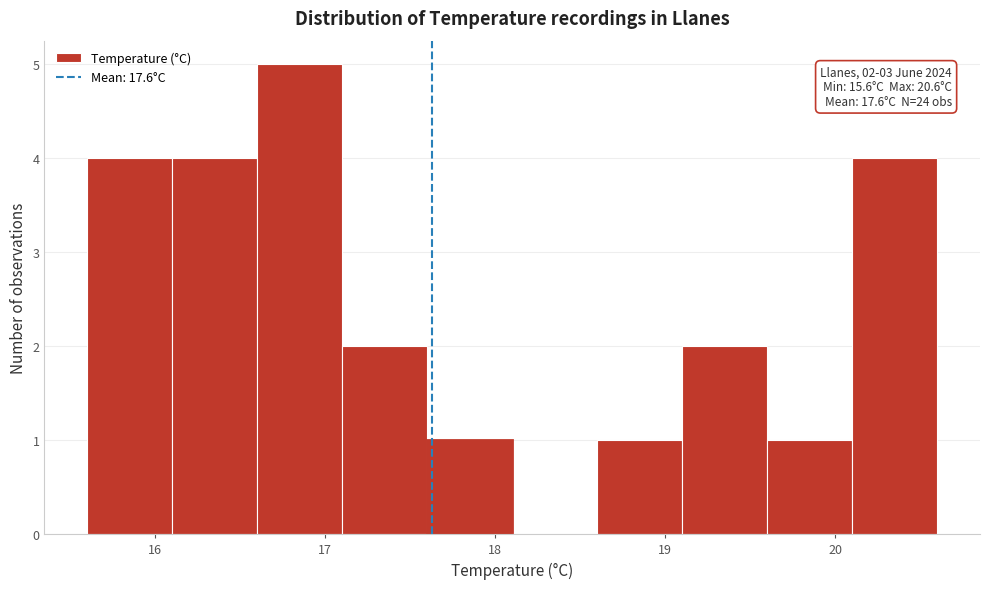

Which range on the x-axis has the tallest bar?

16.6 to 17.1